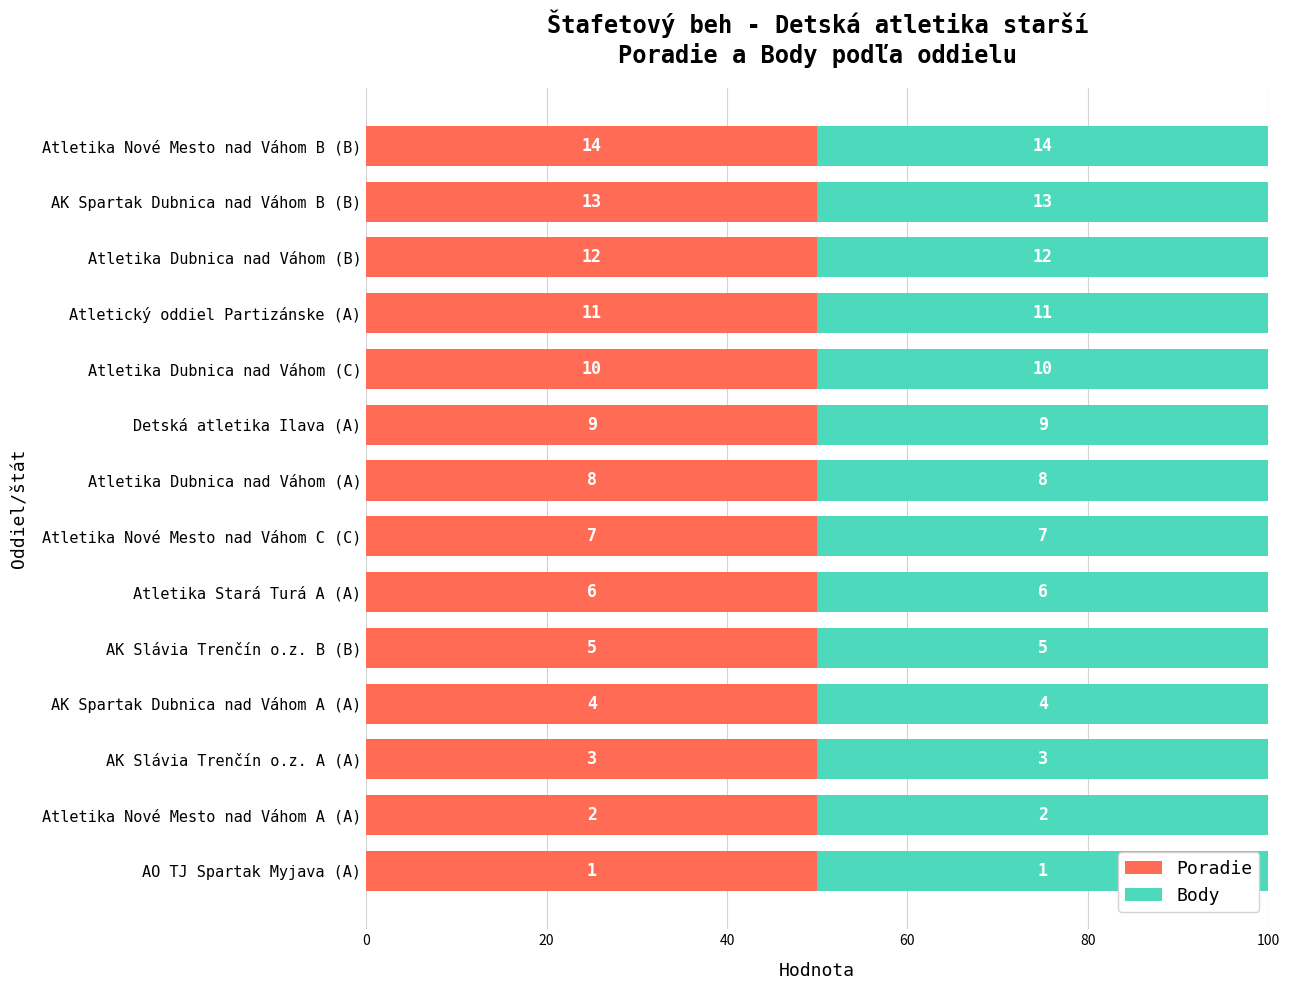

What is the maximum value for Body?

14